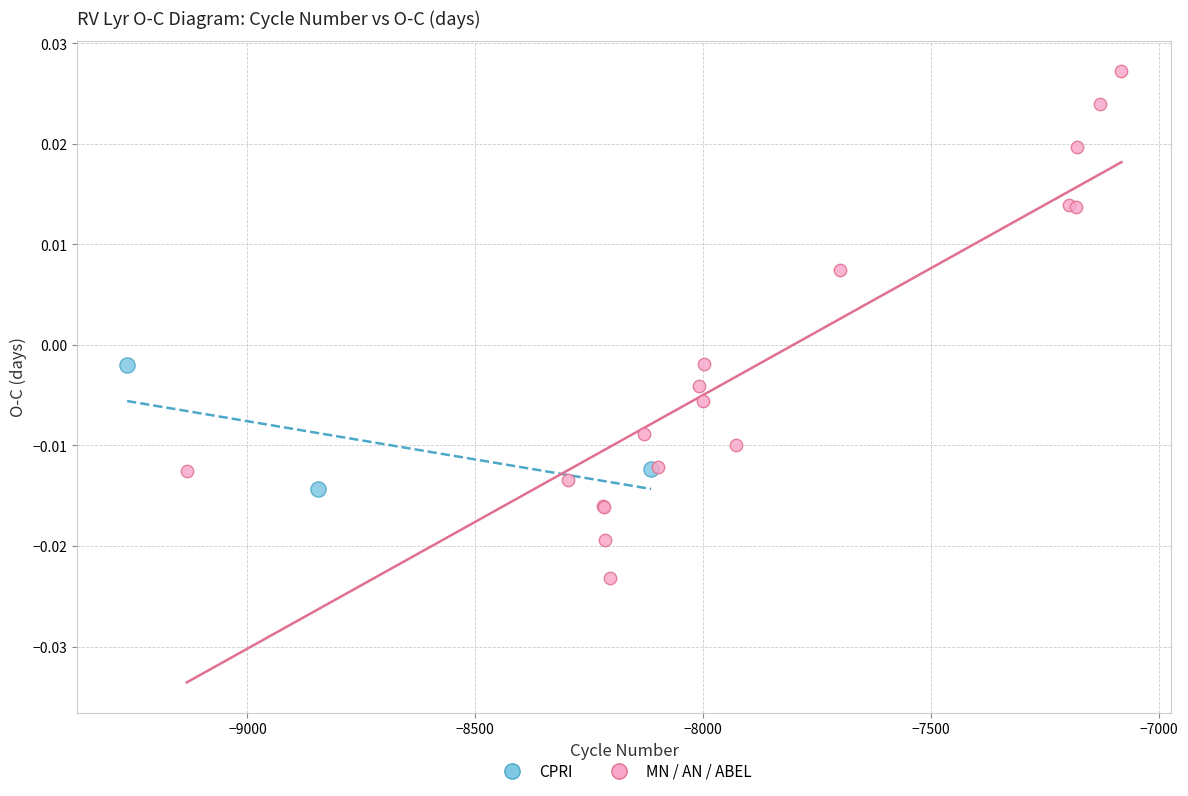

Which series reaches the maximum Y coordinate?

MN / AN / ABEL